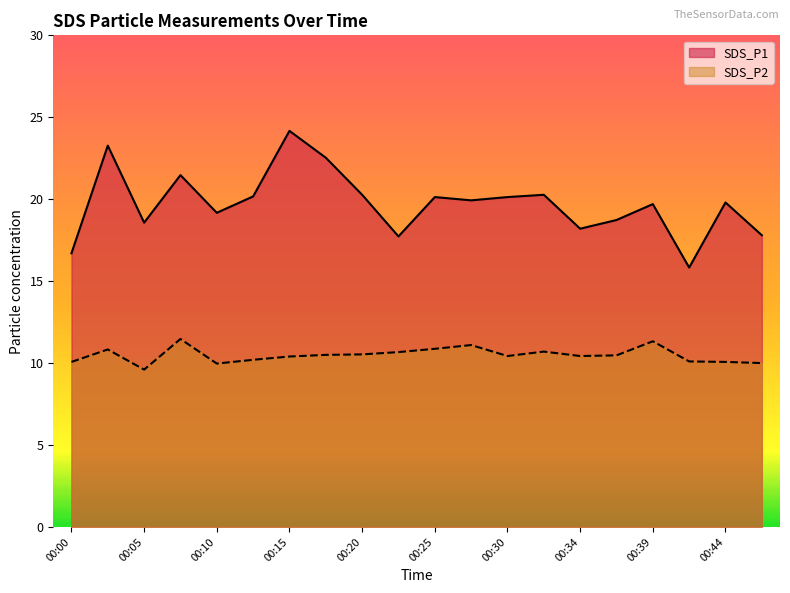

Between 00:39 and 00:44, which series saw the biggest shift?

SDS_P2